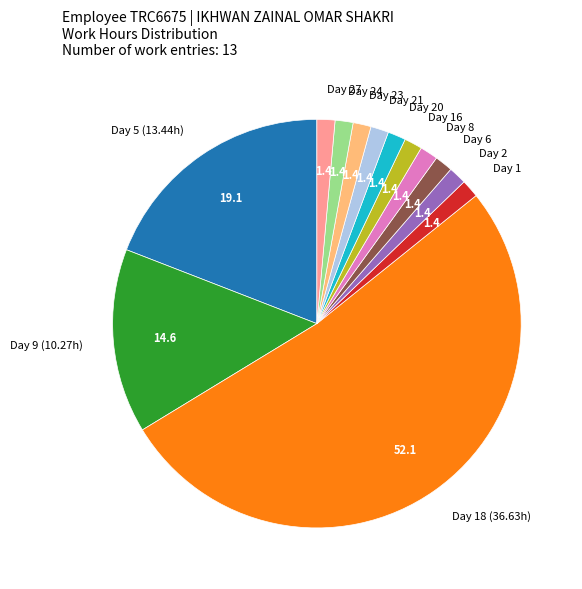

Which has a higher value, Day 1 or Day 9 (10.27h)?

Day 9 (10.27h)